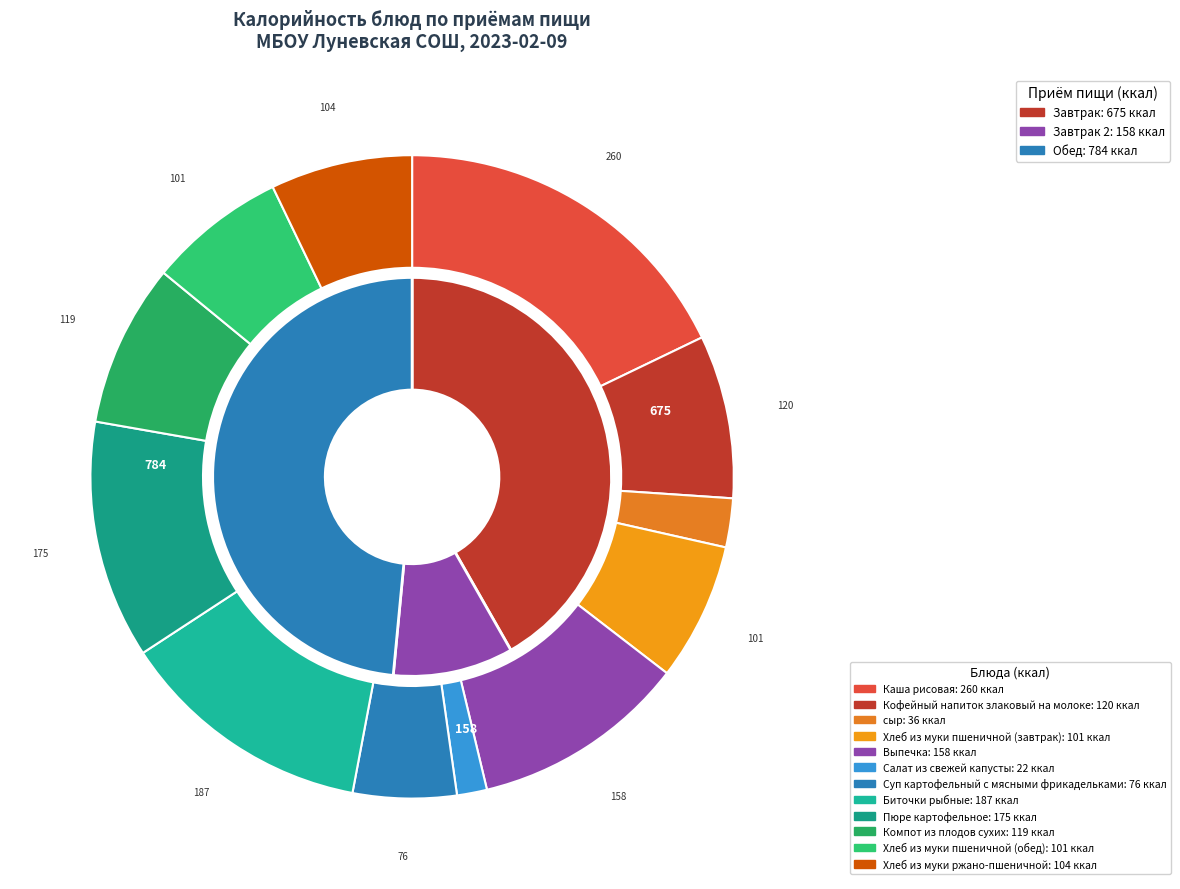

Which category has the biggest portion of the pie?

Каша рисовая